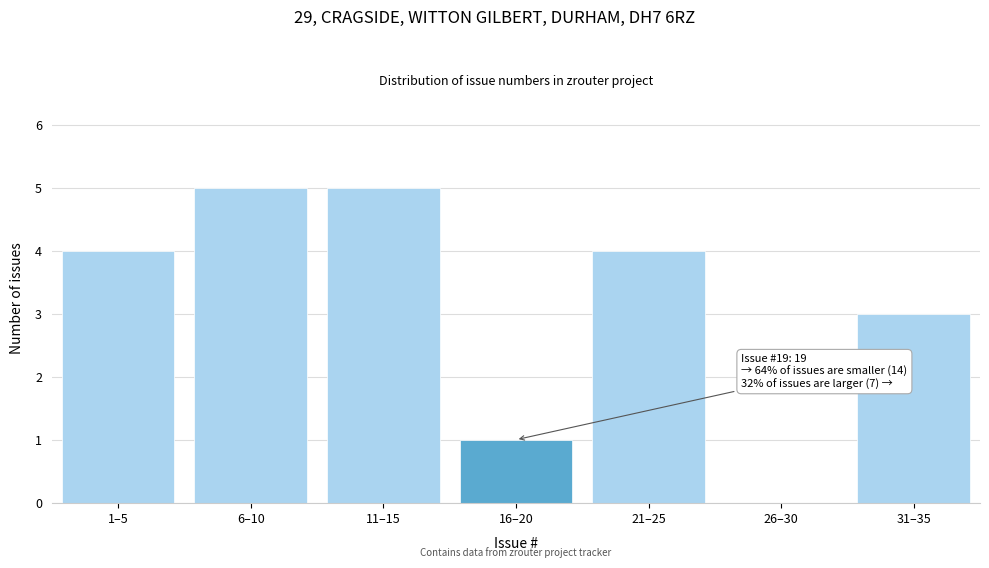

Reading left to right, what are all the values shown in this chart?

1–5=4	6–10=5	11–15=5	16–20=1	21–25=4	26–30=0	31–35=3